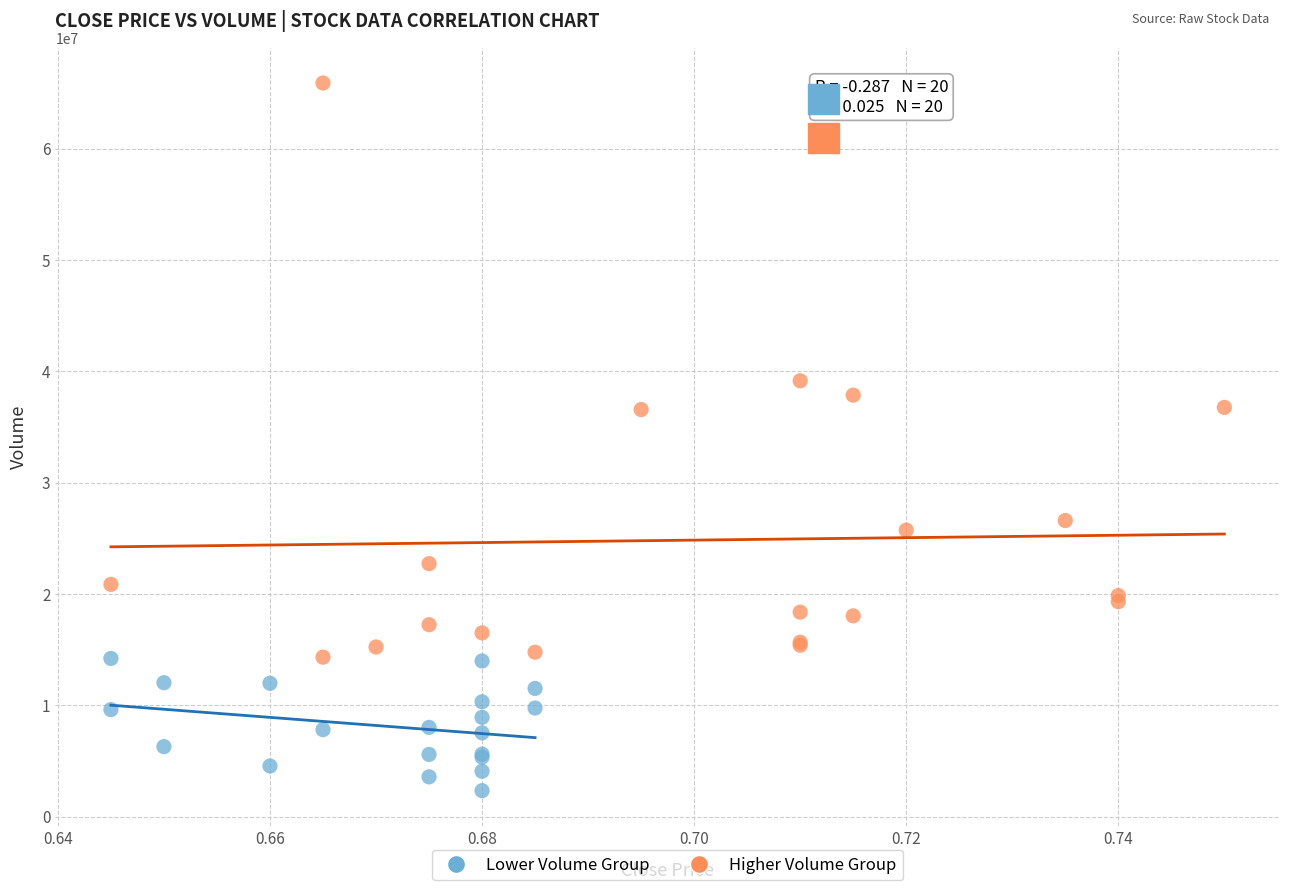

Which series has the largest Y range (max minus min)?

Higher Volume Group